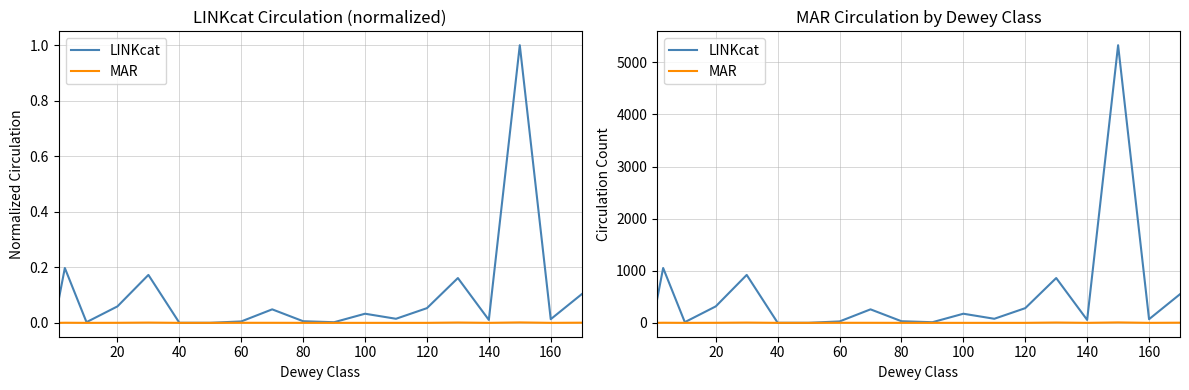

Which series has the largest range (max minus min)?

LINKcat